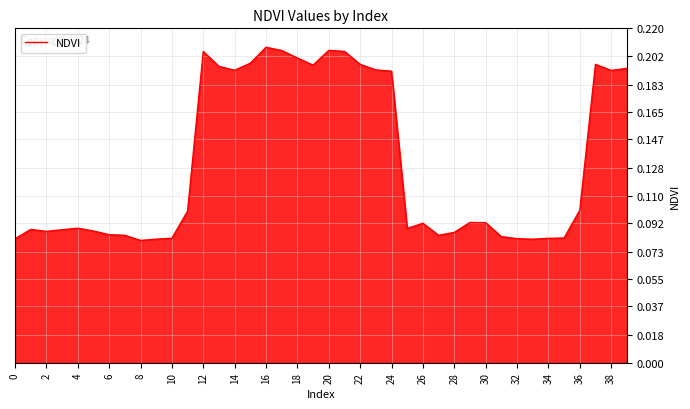

How many distinct data groups are displayed?

1